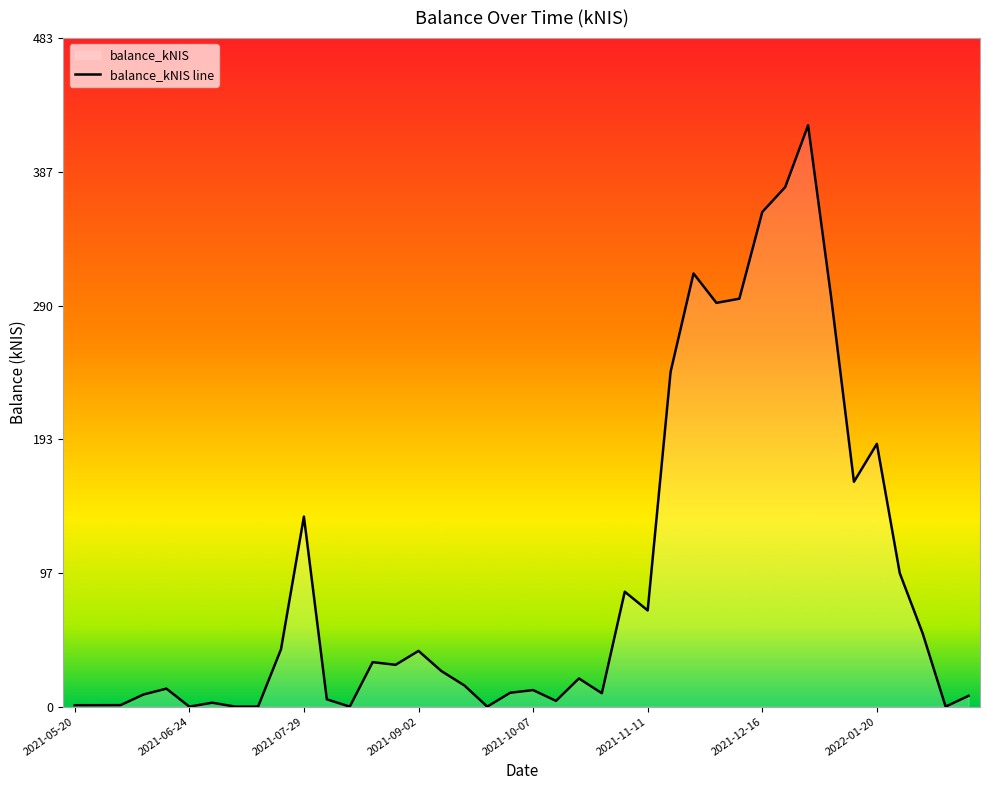

True or false: the data shows 0.6 at 2021-06-03.

False